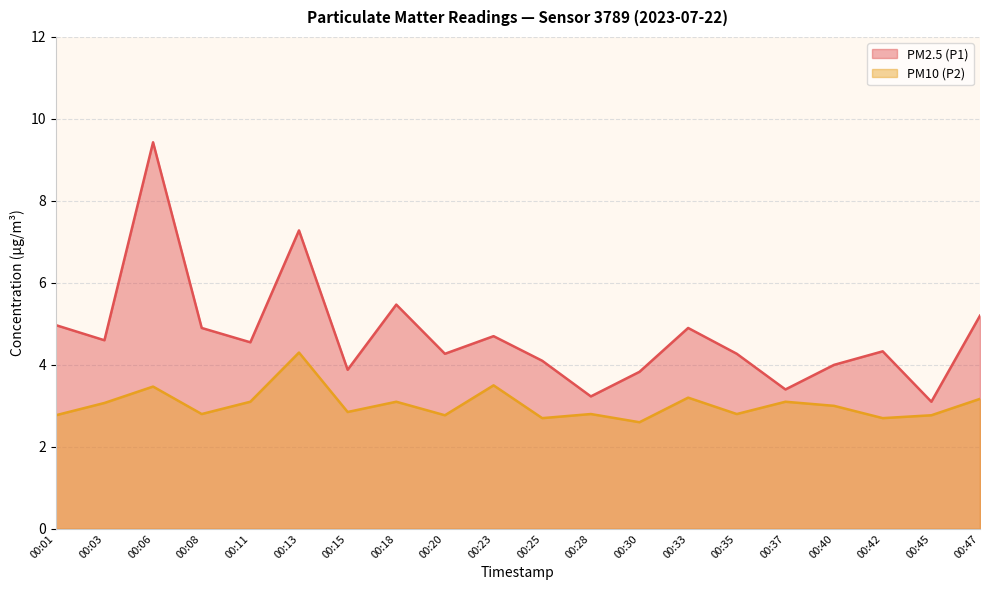

At how many categories does at least one series exceed 5?

4